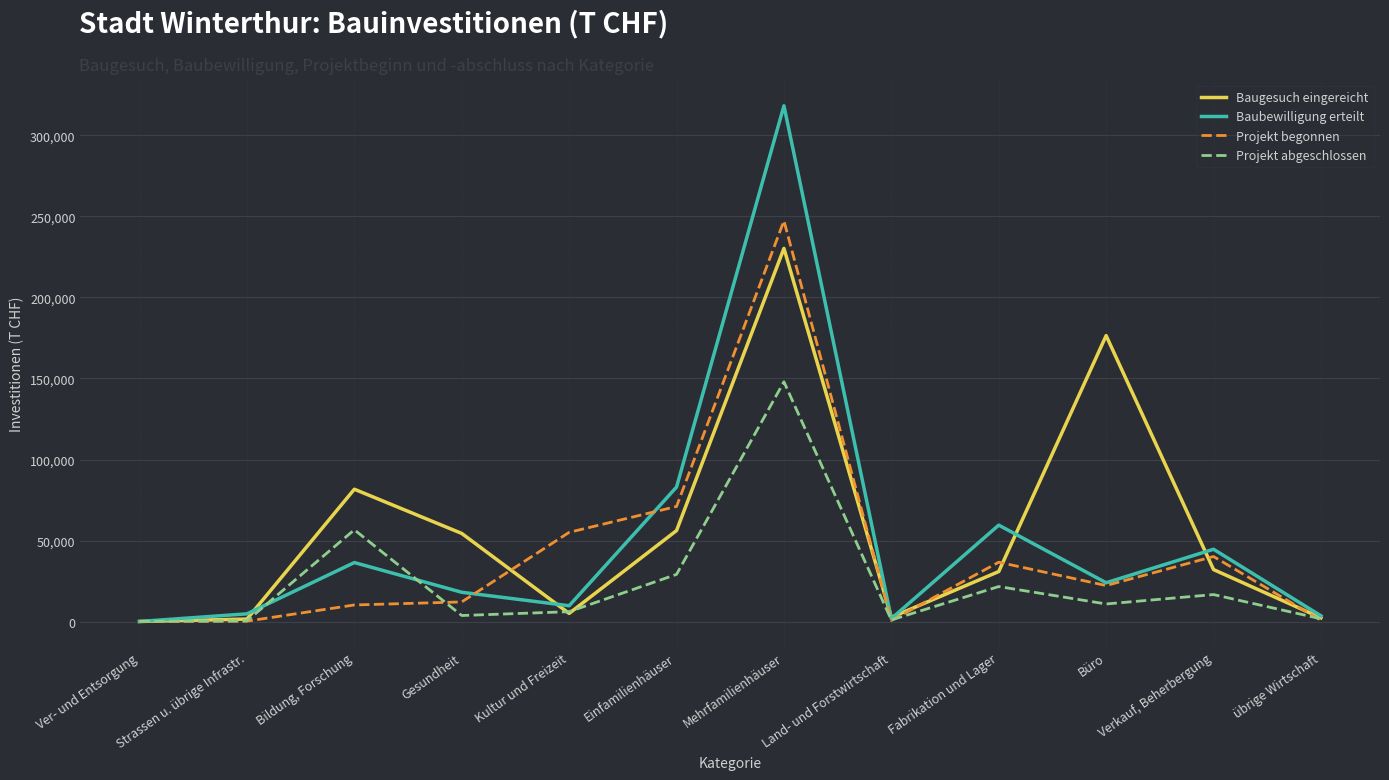

Is it true that Baugesuch eingereicht equals 43994 at Verkauf, Beherbergung?

False